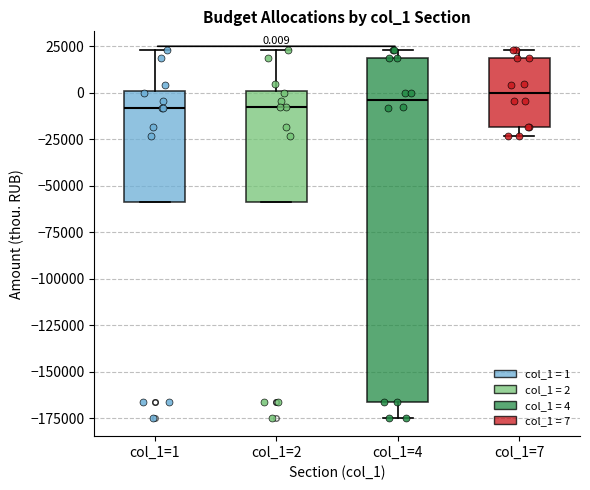

Which box is the tallest, from its lower edge to its upper edge?

col_1=4